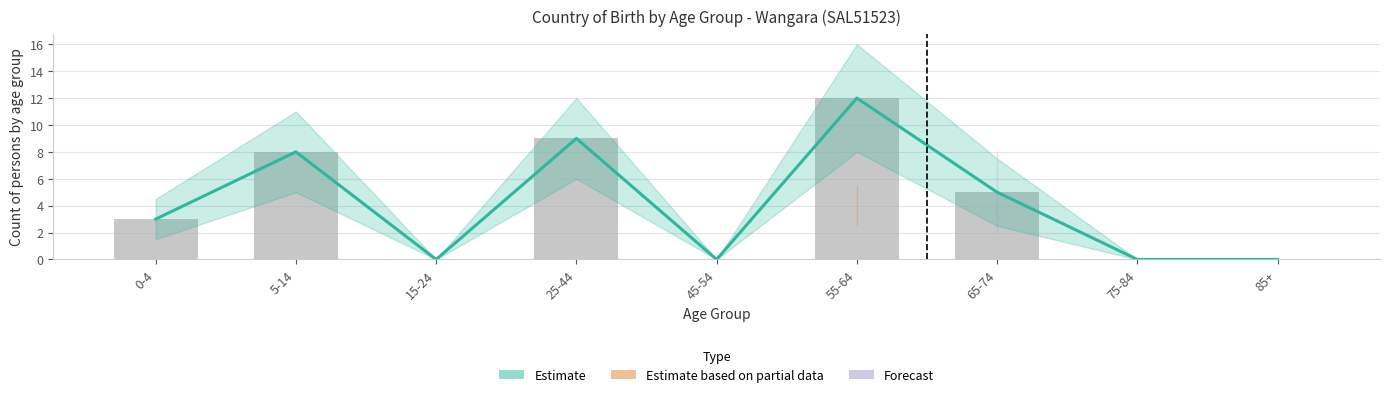

What is the label of the 1st bar from the left?

0-4